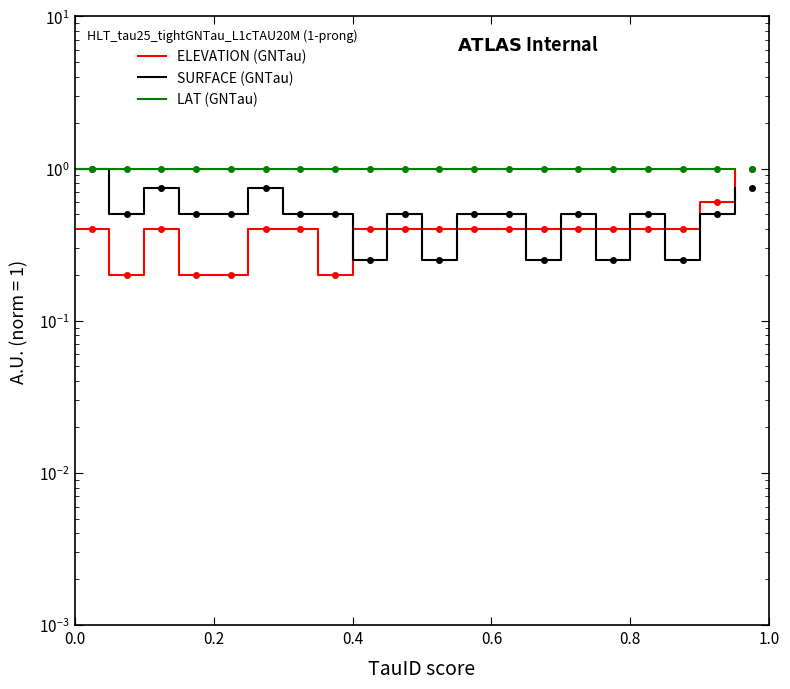

Rank the series by their average value, from lowest to highest.

ELEVATION (GNTau), SURFACE (GNTau), LAT (GNTau)